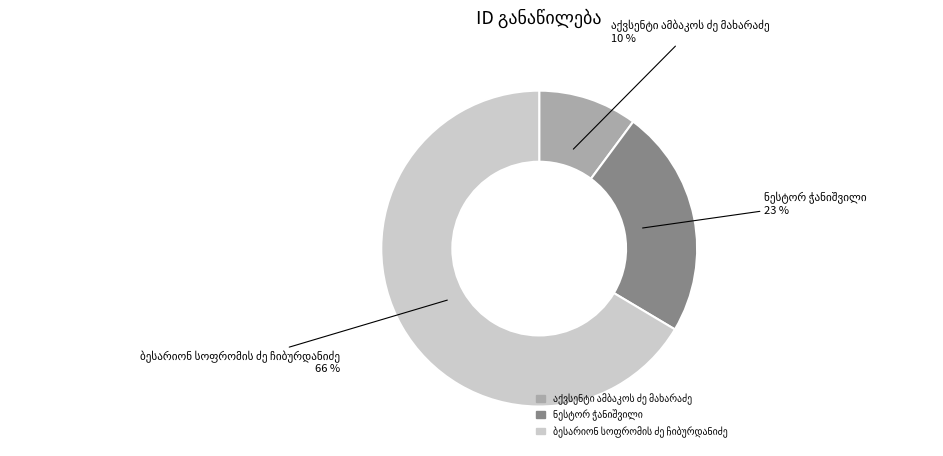

Does any single category account for the majority?

Yes